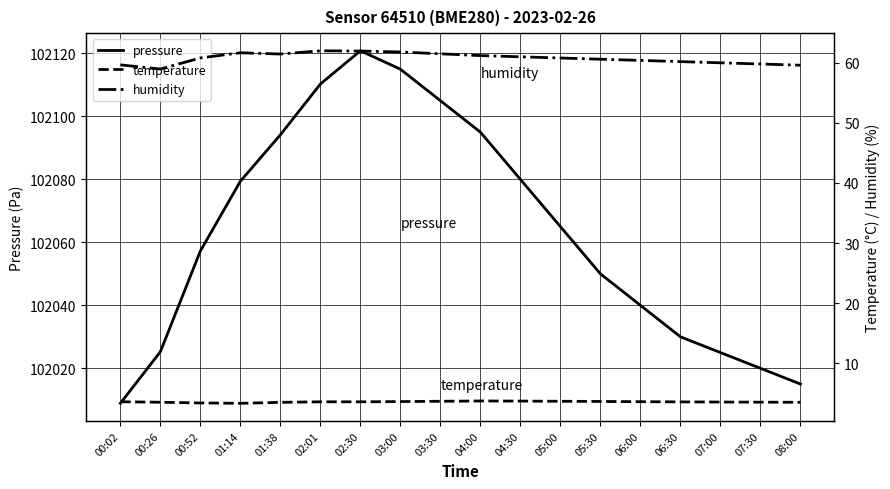

Between 04:30 and 05:30, which is larger?

04:30